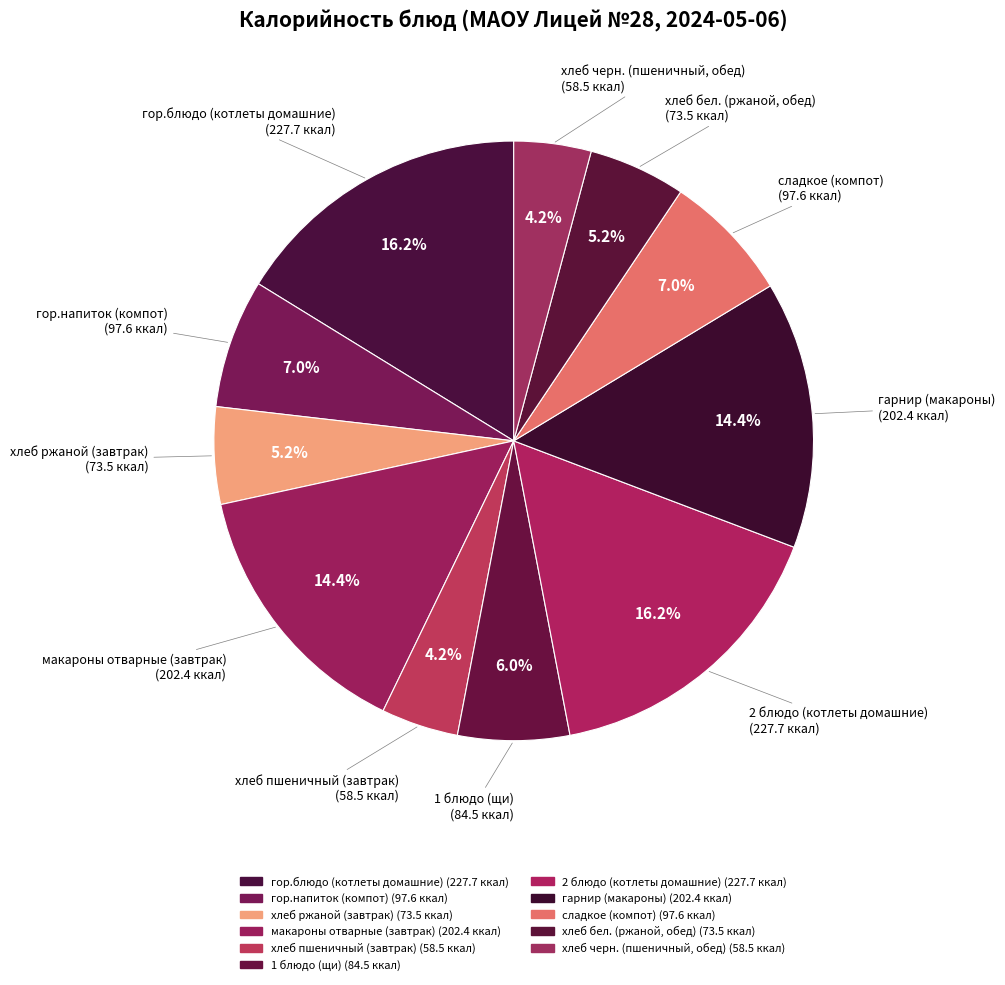

Is the sum of хлеб пшеничный (завтрак) and 1 блюдо (щи) greater than half?

No